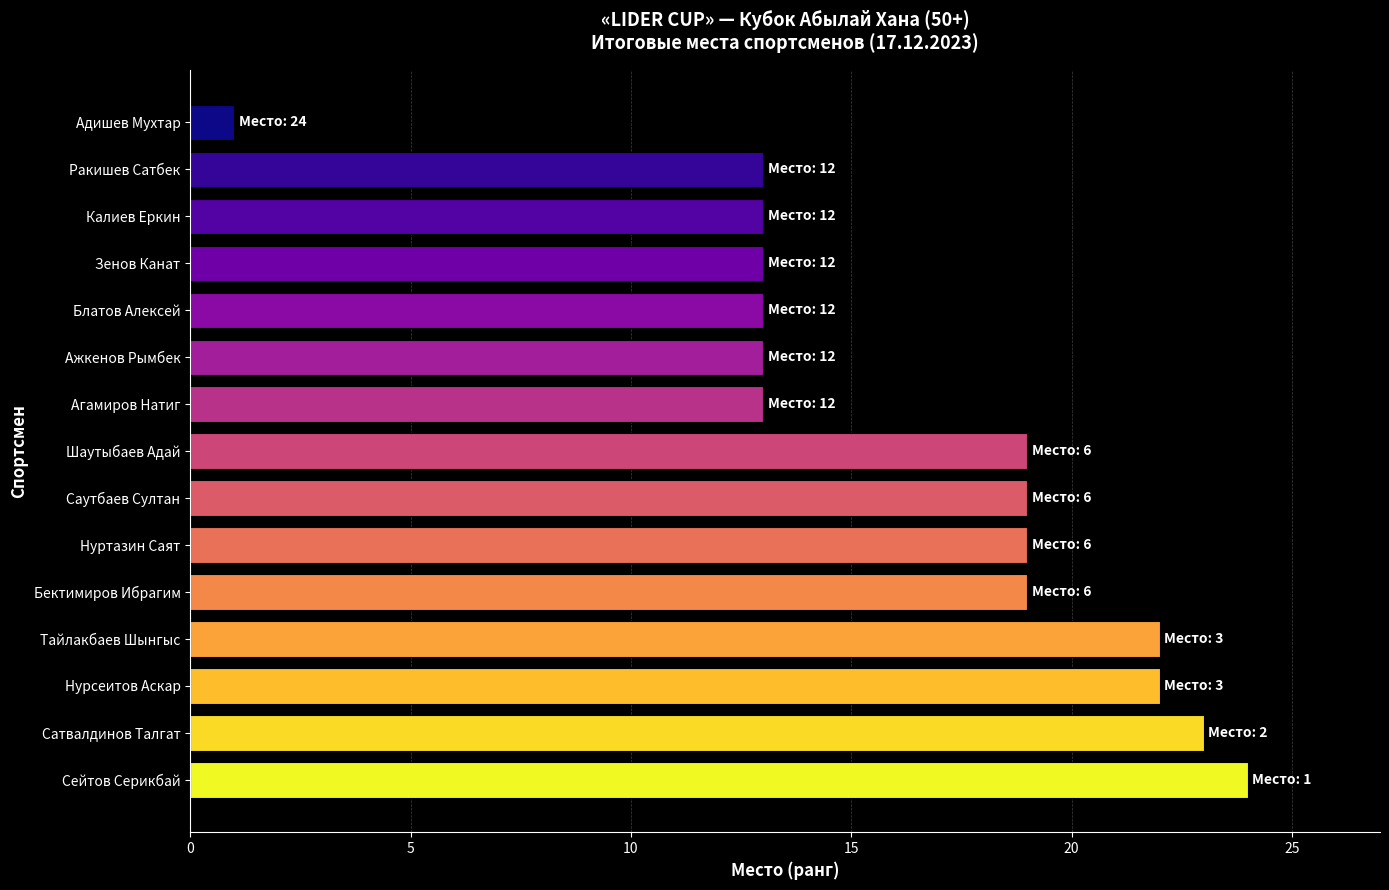

Reading bottom to top, transcribe all the data shown in this chart.

24	23	22	22	19	19	19	19	13	13	13	13	13	13	1